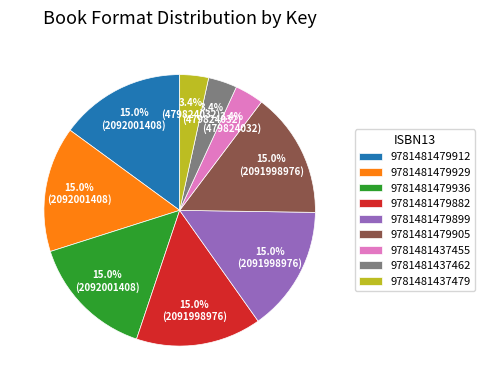

Is there any slice that represents more than half of the pie?

No